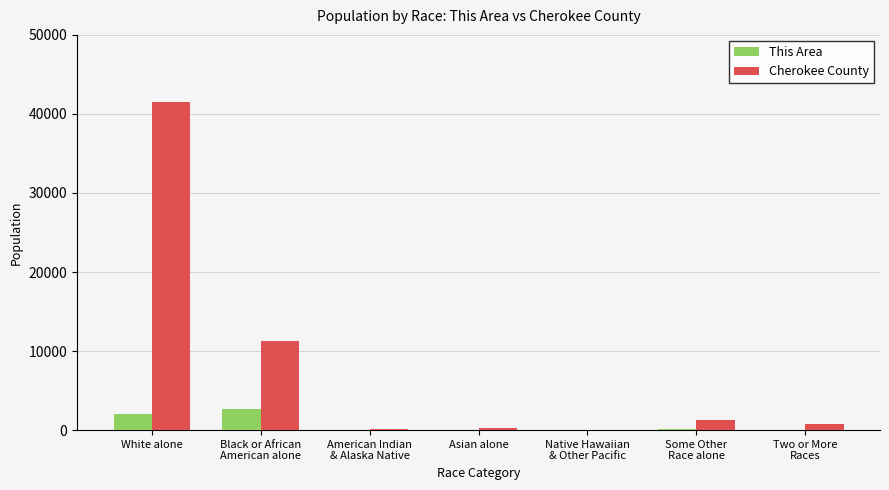

Is it true that Cherokee County equals 27180 at White alone?

False